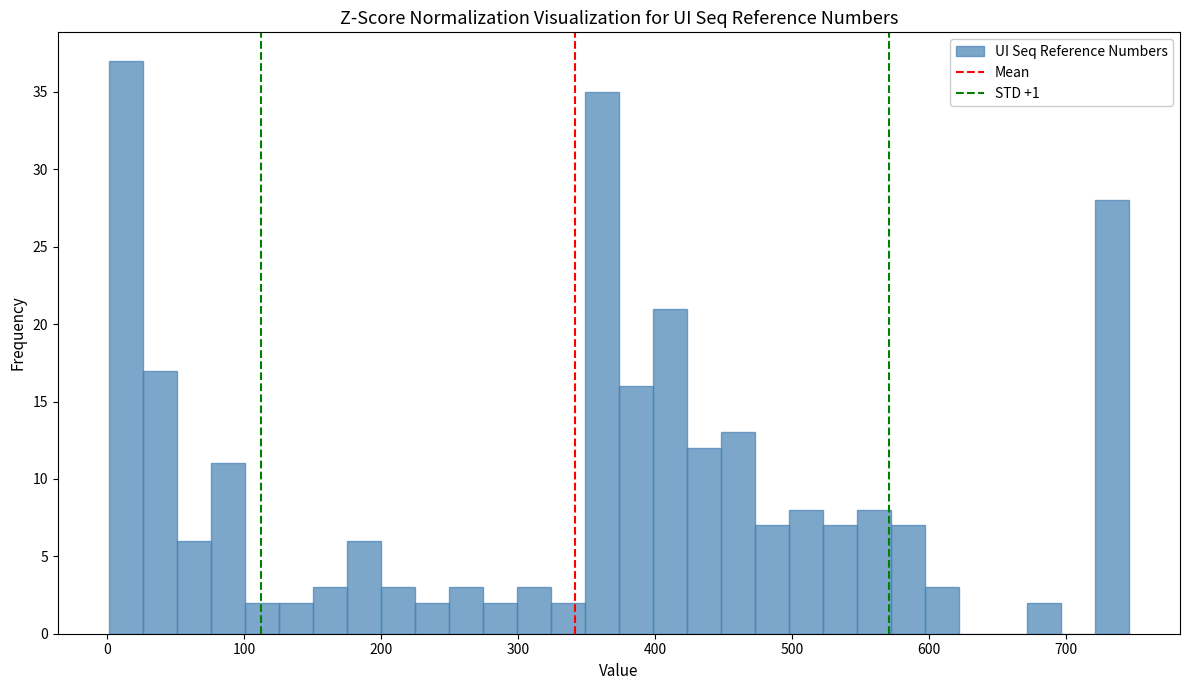

Read against the x-axis, roughly where is the centre of the tallest bar?

10